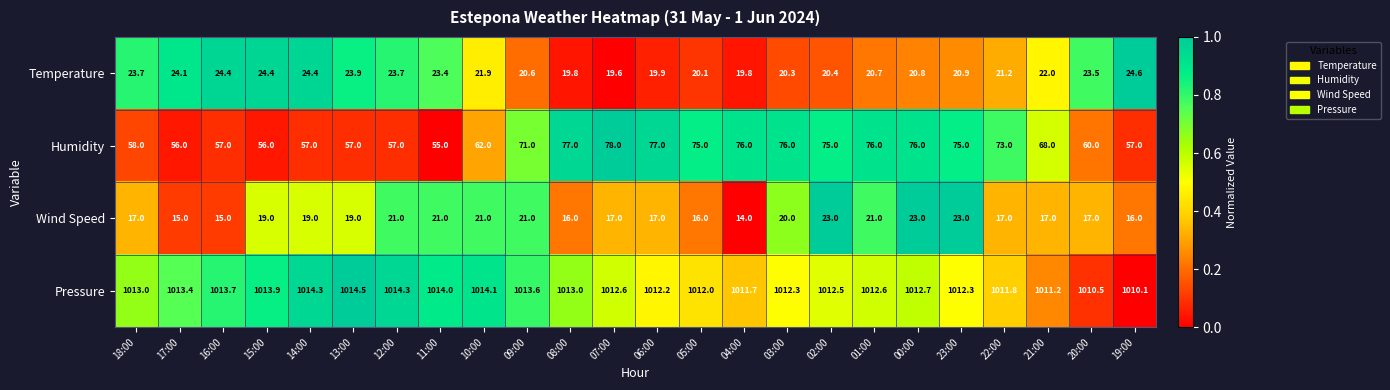

Count the number of data series in this chart.

4